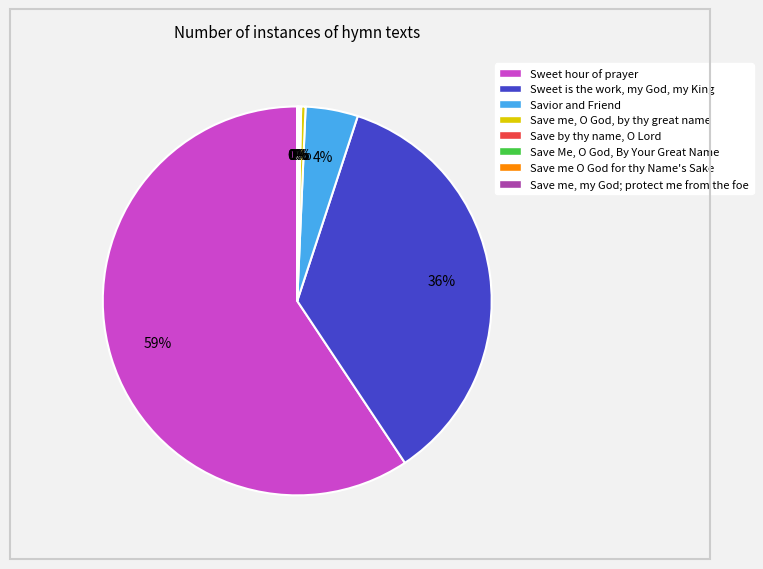

To the nearest percent, what percentage of the pie is Savior and Friend?

4%